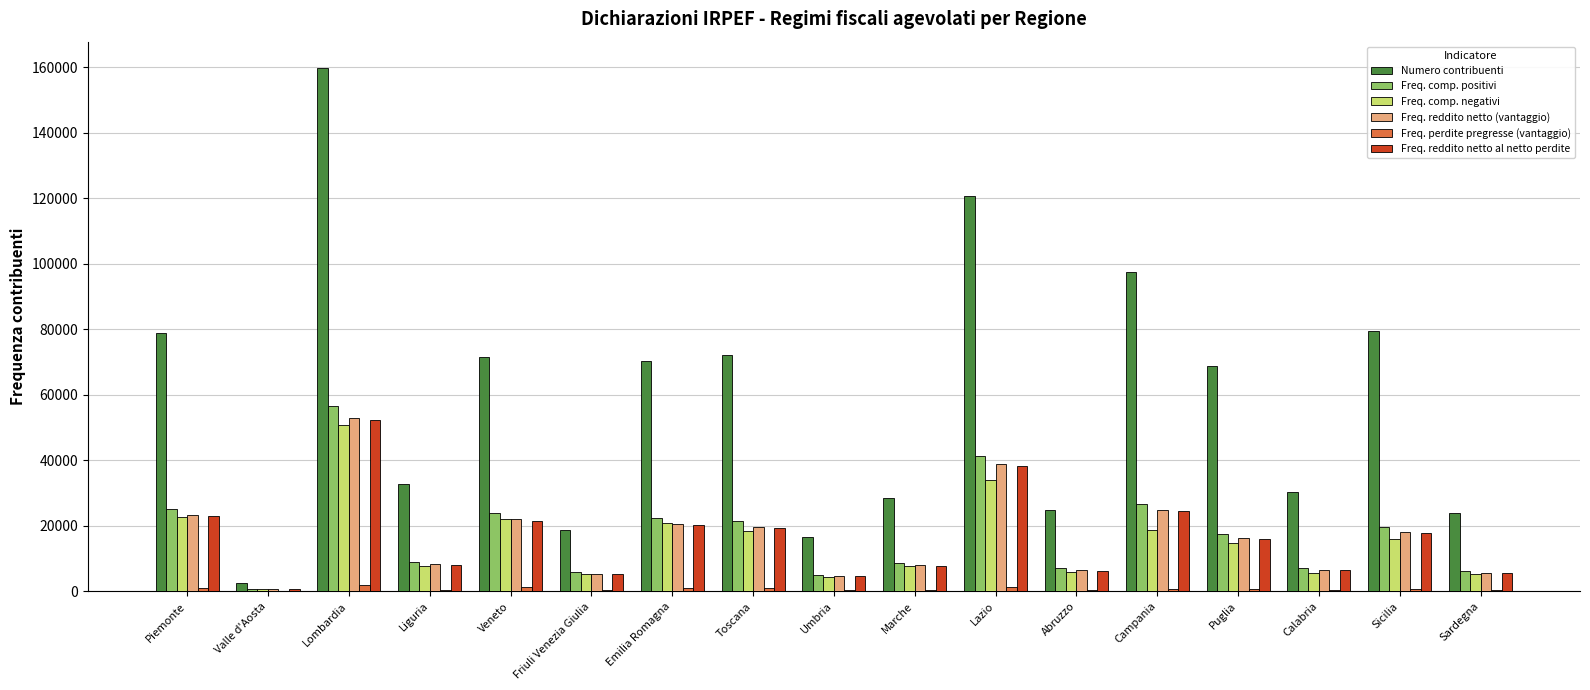

Between Calabria and Sicilia, which series saw the biggest shift?

Numero contribuenti